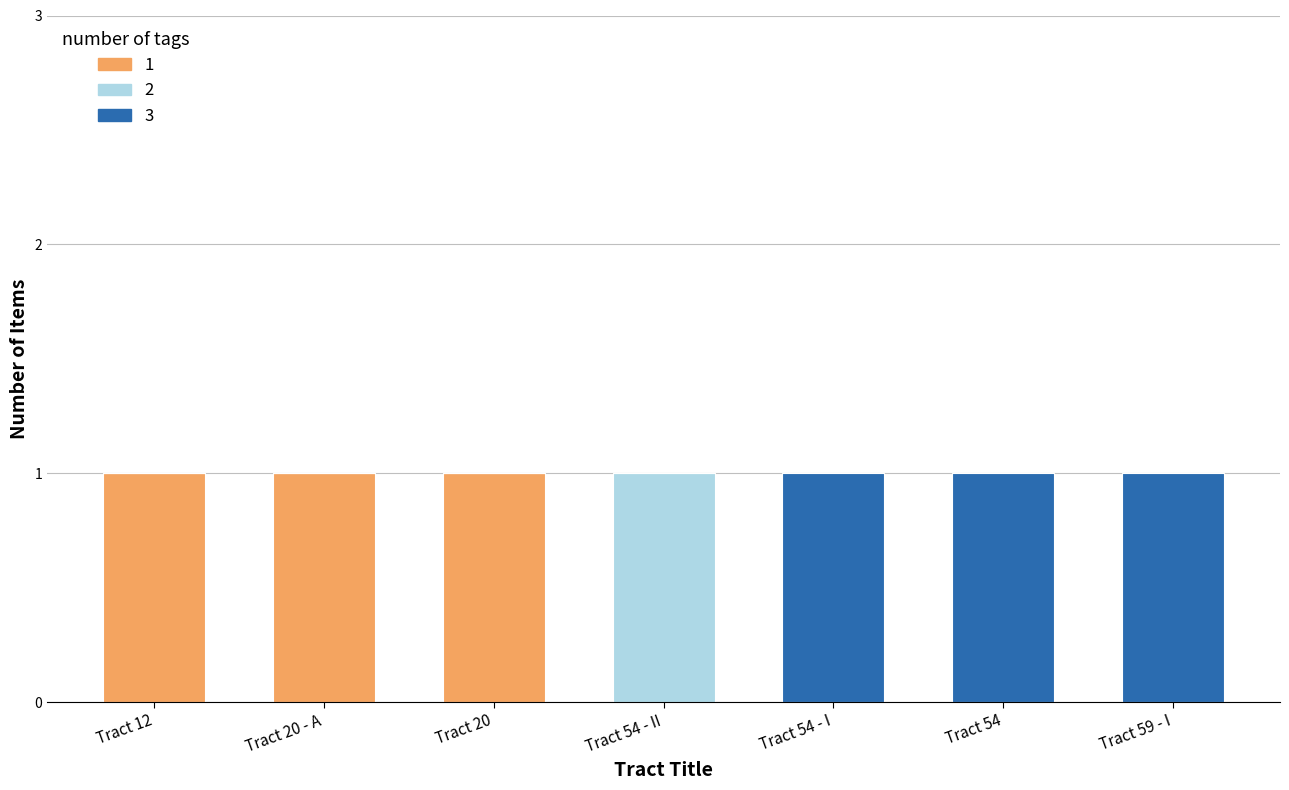

What is the sum of all 1 values?

3